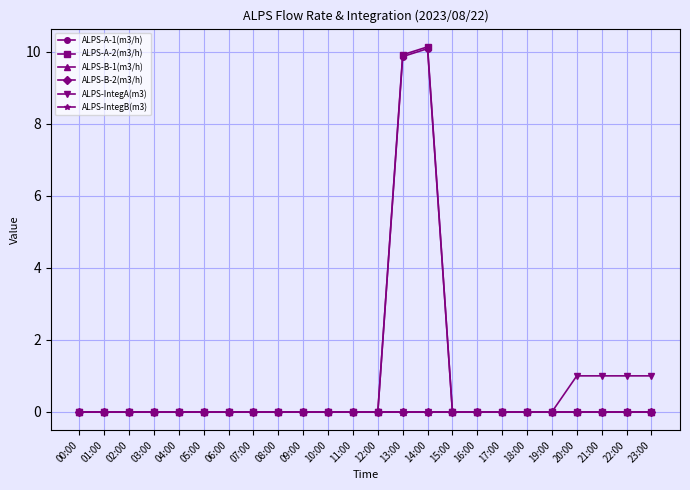

Is this an area chart (filled region under the line)?

No